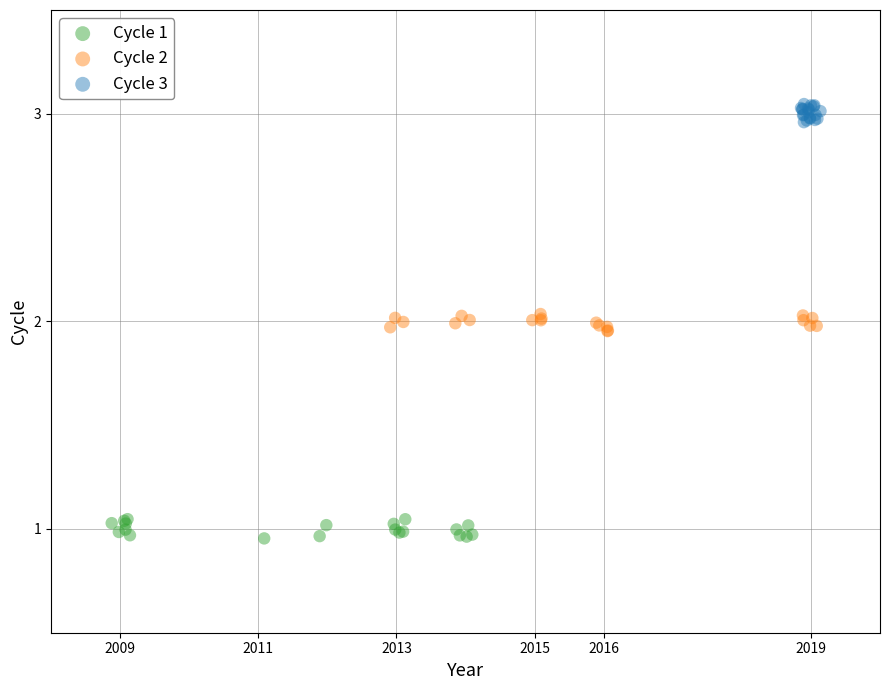

Which series reaches the minimum Y coordinate?

Cycle 1